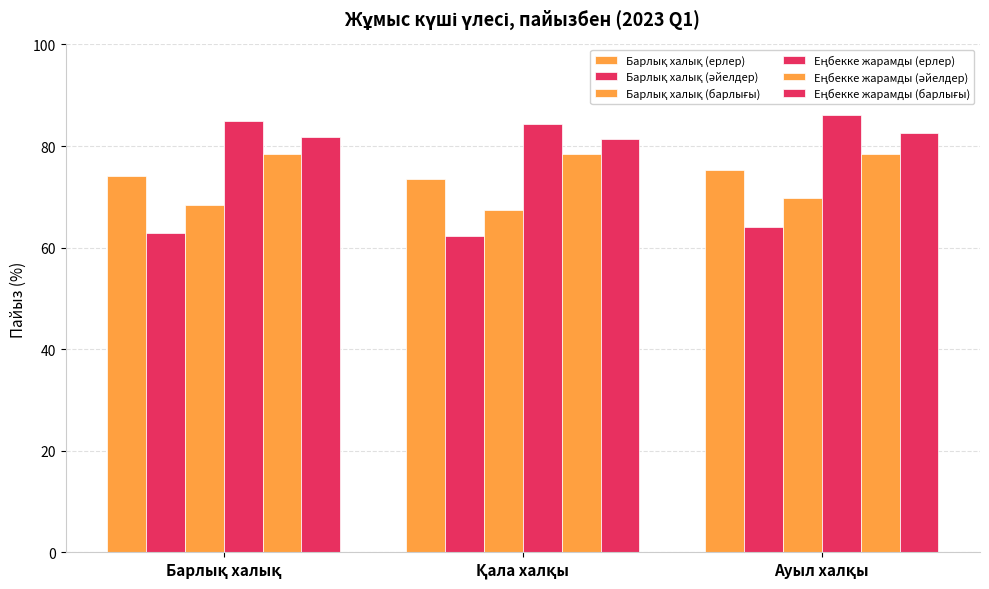

At how many categories does at least one series exceed 70?

3